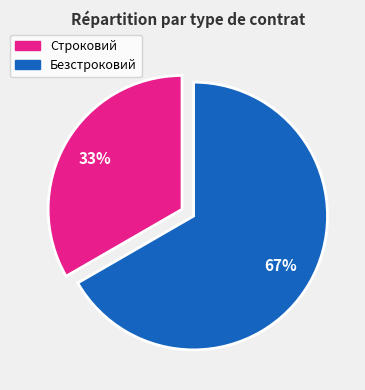

Which slice is the smallest?

Строковий